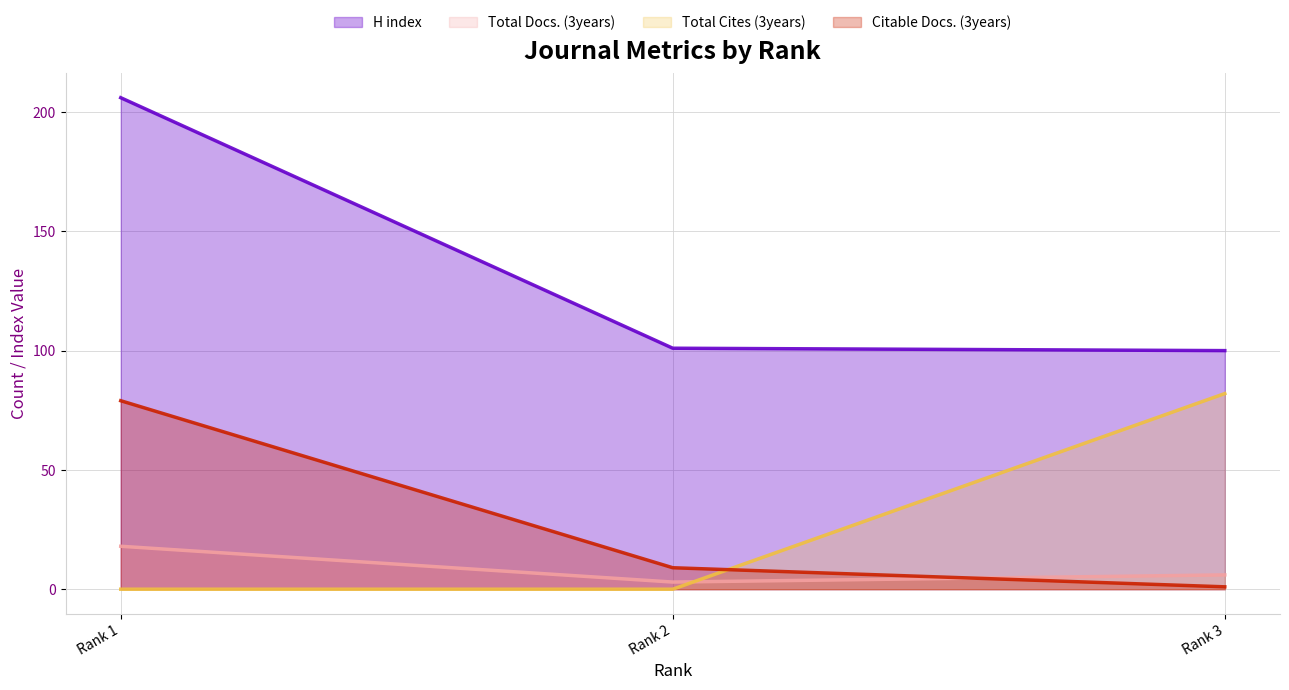

What is the maximum value for Total Docs. (3years)?

18